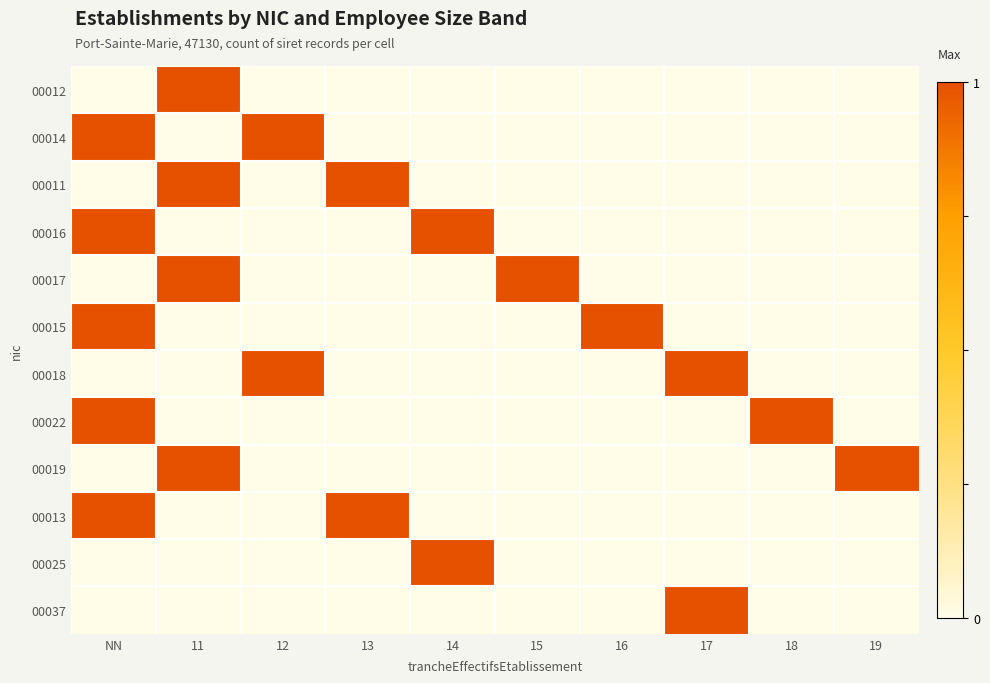

At which category is the sum across all series the highest?

NN